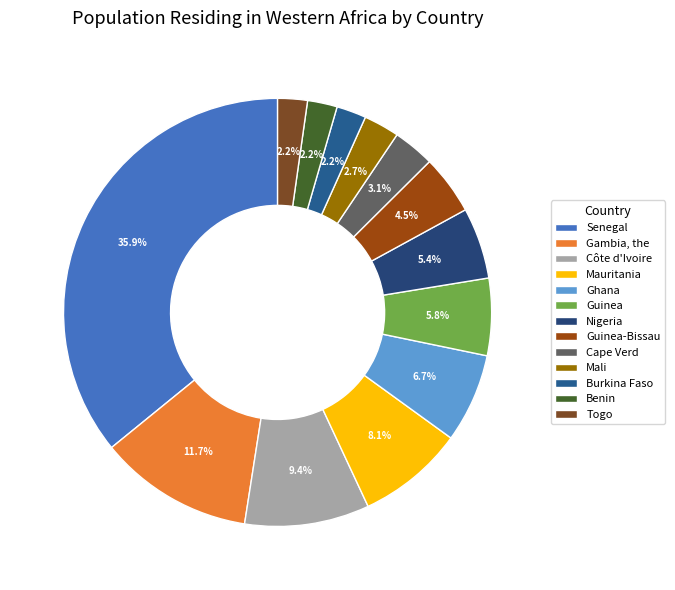

Does Mauritania represent more than half of the total?

No